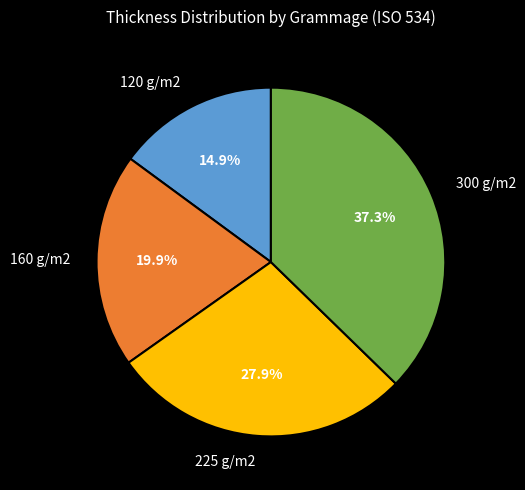

What is the ratio of the value at 225 g/m2 to the value at 120 g/m2?

1.9